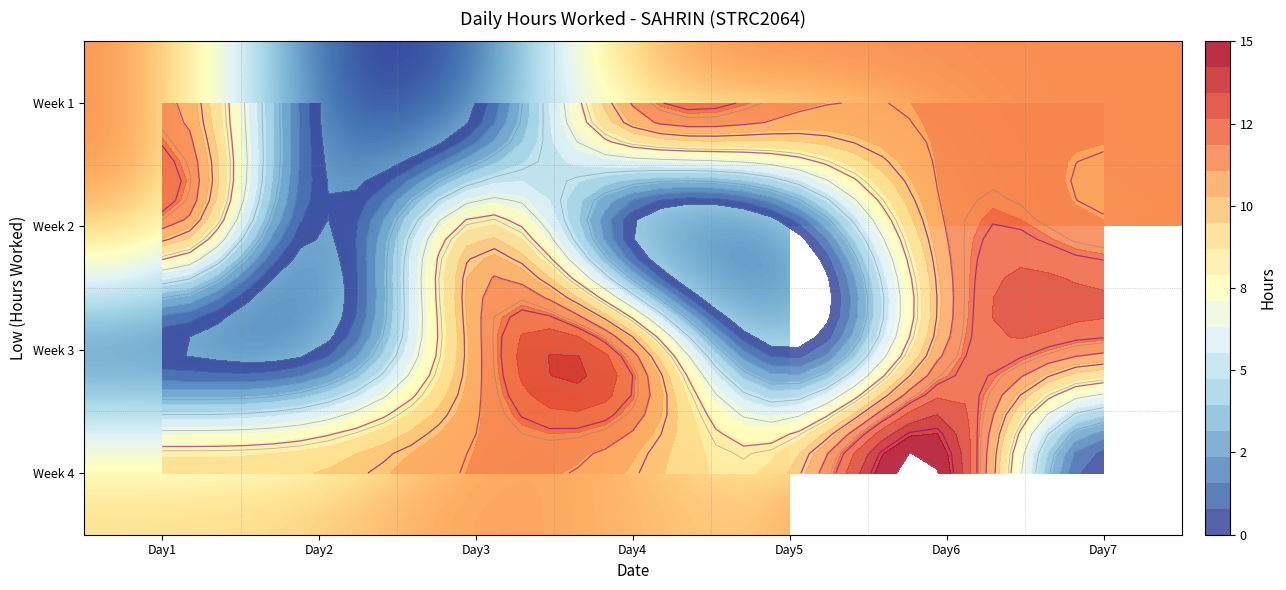

Is the value of Week 4 at Day4 greater than the value of Week 2 at Day1?

No